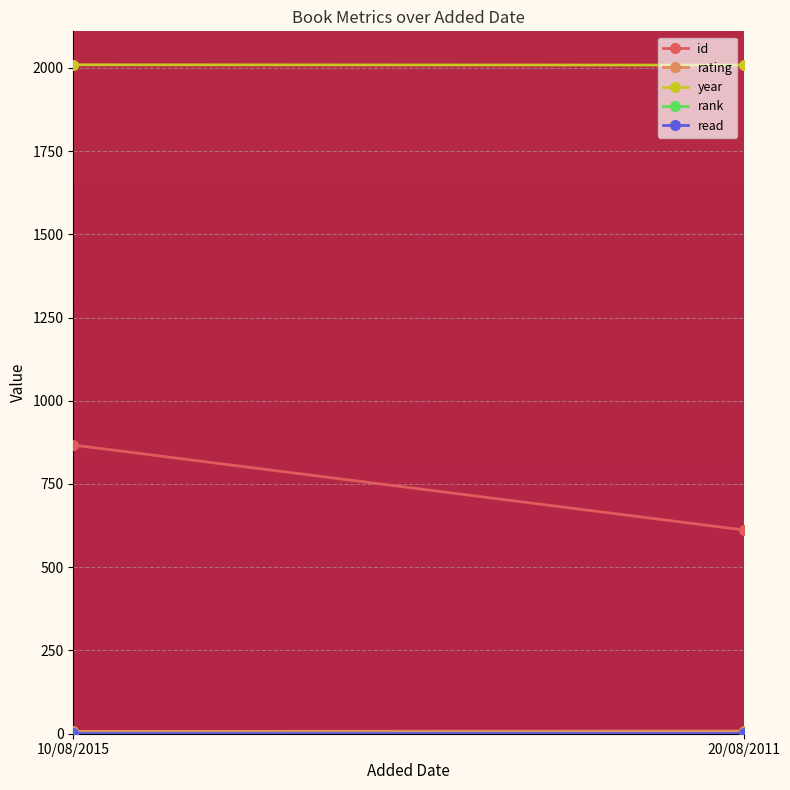

Reading right to left, transcribe all the data shown in this chart.

id: 20/08/2011=612	10/08/2015=867
rating: 20/08/2011=8	10/08/2015=7
year: 20/08/2011=2008	10/08/2015=2009
rank: 20/08/2011=1	10/08/2015=1
read: 20/08/2011=1	10/08/2015=1